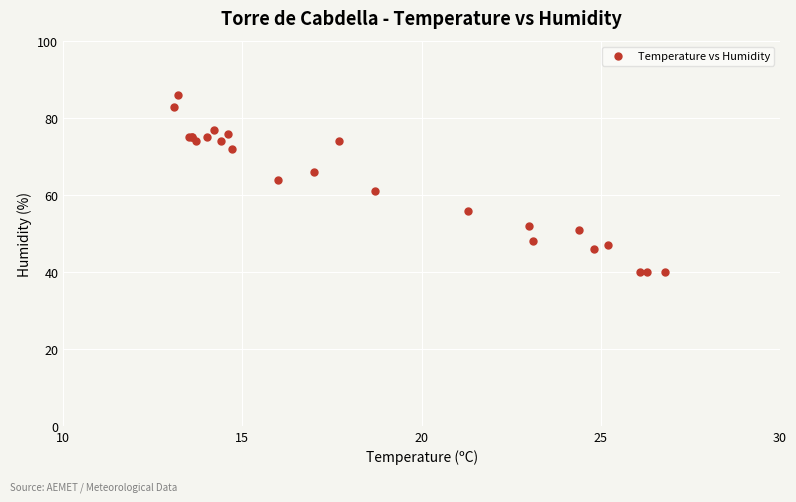

What Y value in the scatter plot is closest to 63?

64